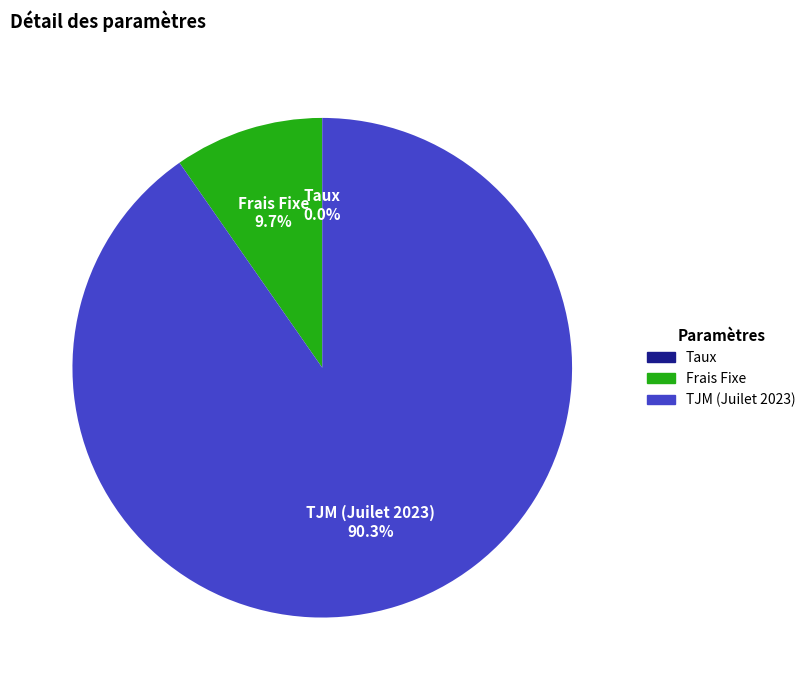

What percentage is NOT represented by Frais Fixe?

90.3%